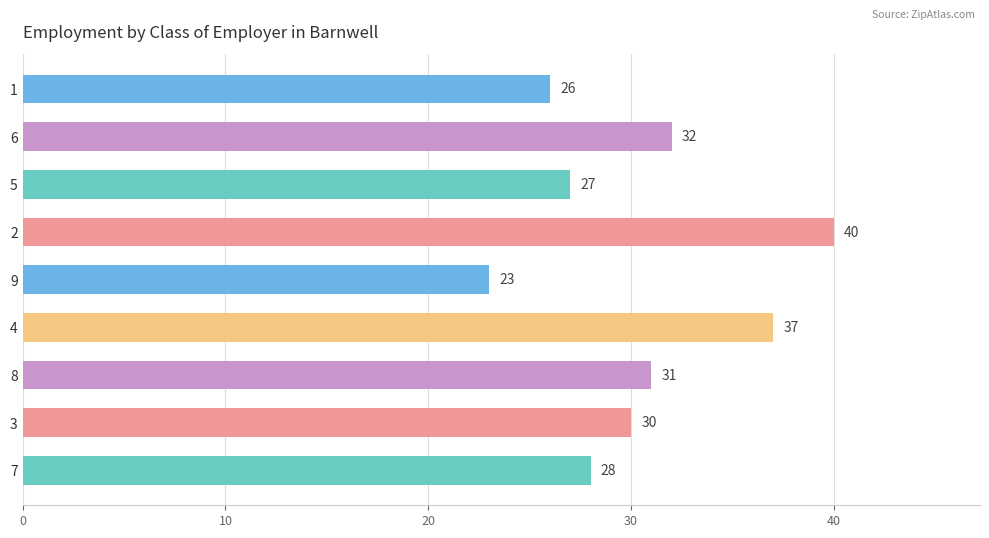

List the labels in order of value, largest first.

2, 4, 6, 8, 3, 7, 5, 1, 9